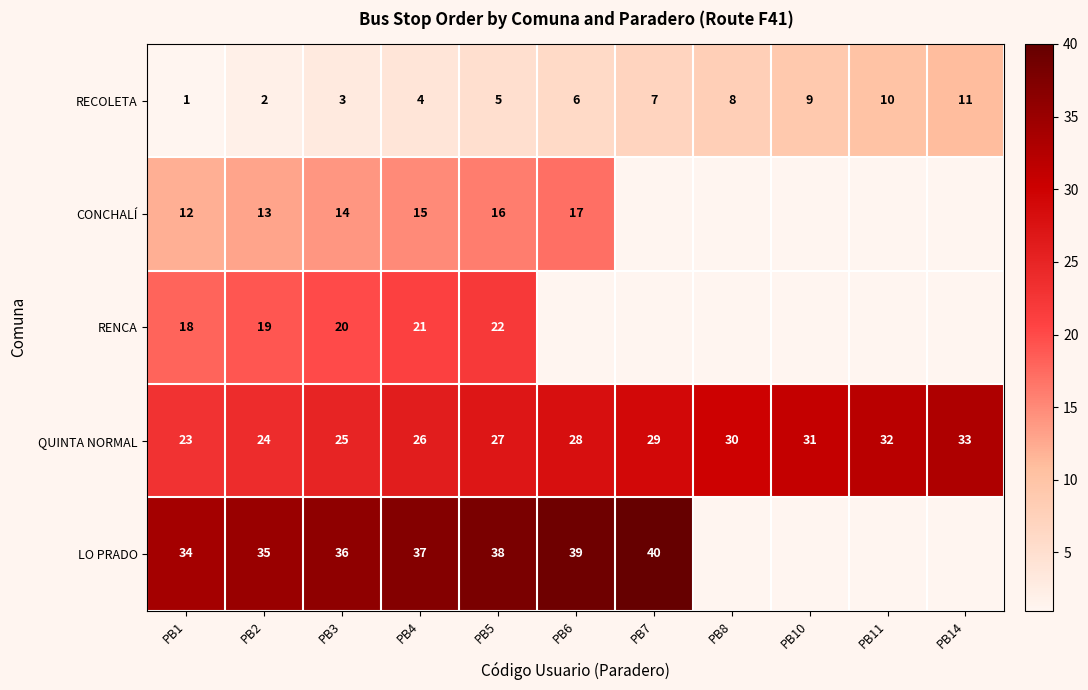

What is the sum of all QUINTA NORMAL values?

308